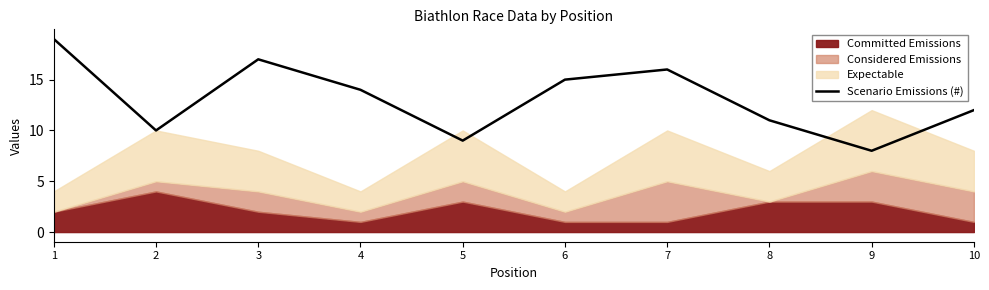

Approximately how many times larger is the value at 8 compared to 3?

0.6